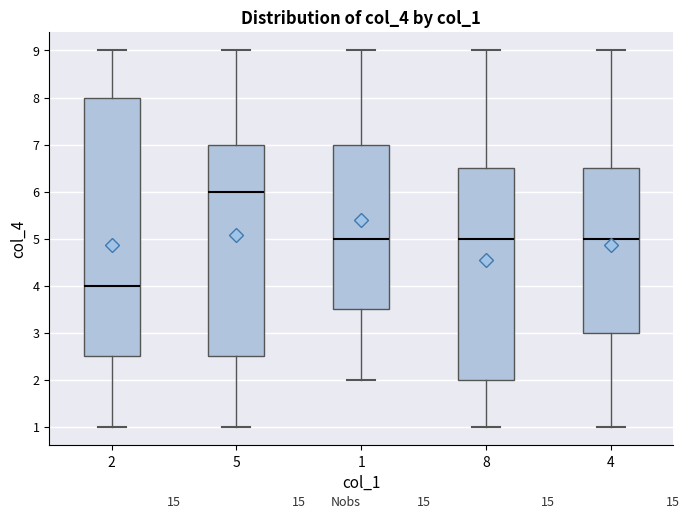

Where does the lower whisker of the box at x = 1 end on the y-axis? The values are not printed on the chart, so give them approximately, as read against the axis.

2.0